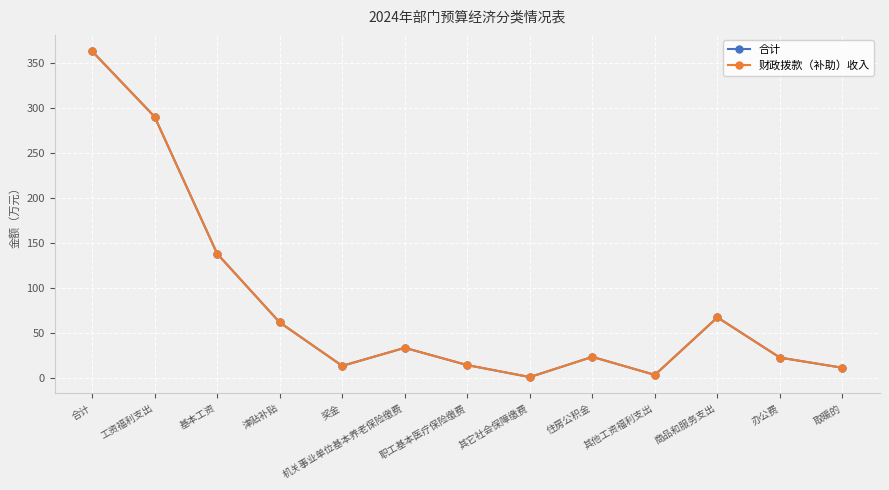

What is the difference between the maximum and minimum values in the 合计 series?

361.9